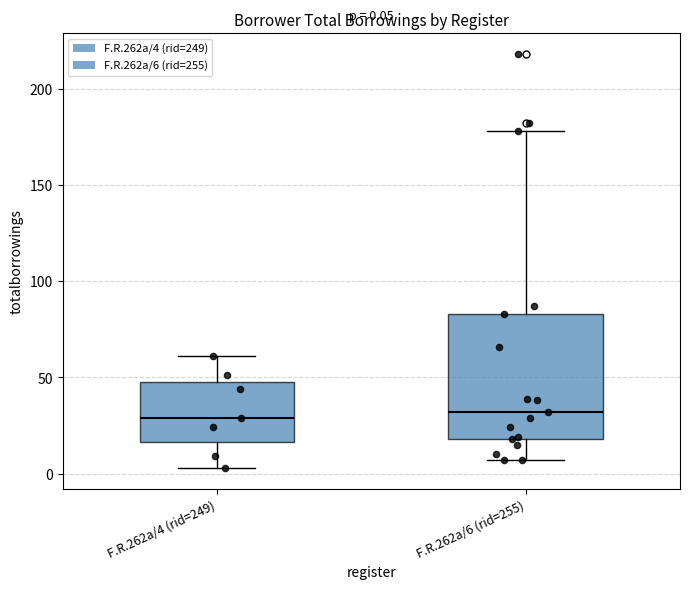

Comparing the boxes themselves (not the whiskers), which one is the tallest?

F.R.262a/6 (rid=255)